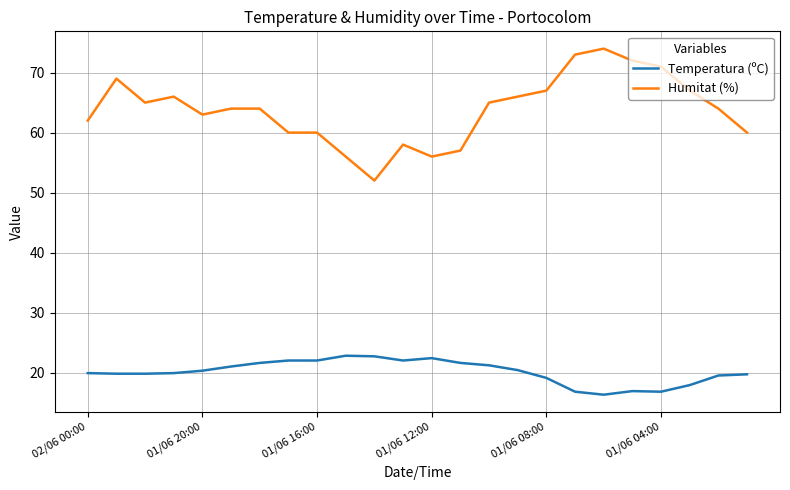

True or false: Temperatura (ºC) and Humitat (%) intersect in this chart.

False